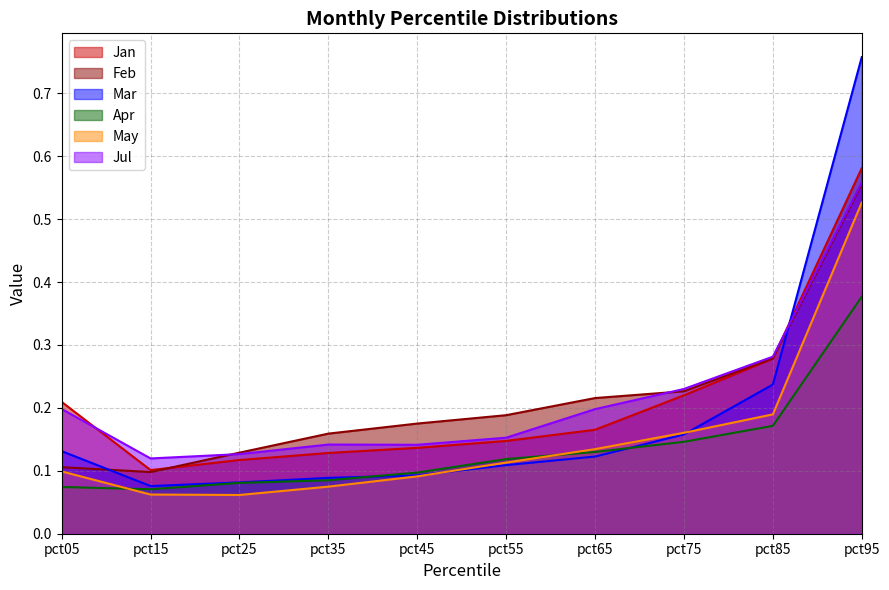

Which series ends up on top after the final intersection of Apr and May?

May